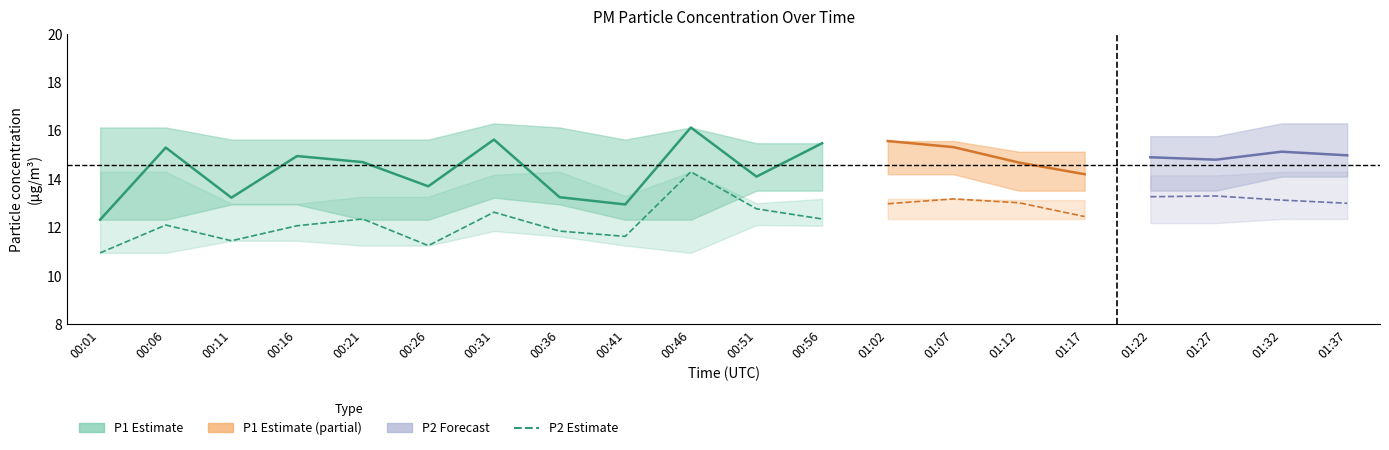

At which category does the data reach its first local peak?

00:06